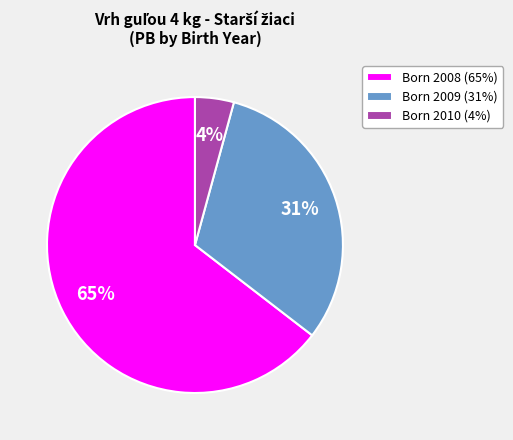

Approximately how many times larger is the value at Born 2009 (31%) compared to Born 2008 (65%)?

0.5